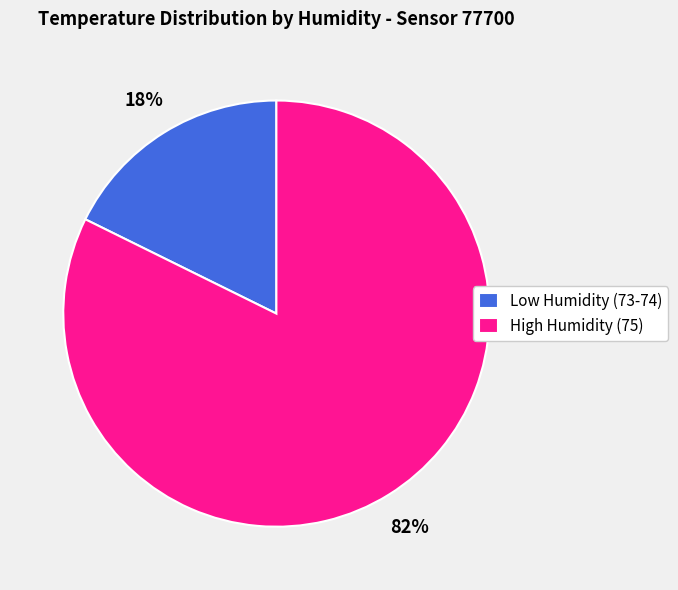

Which category has the smallest portion of the pie?

Low Humidity (73-74)